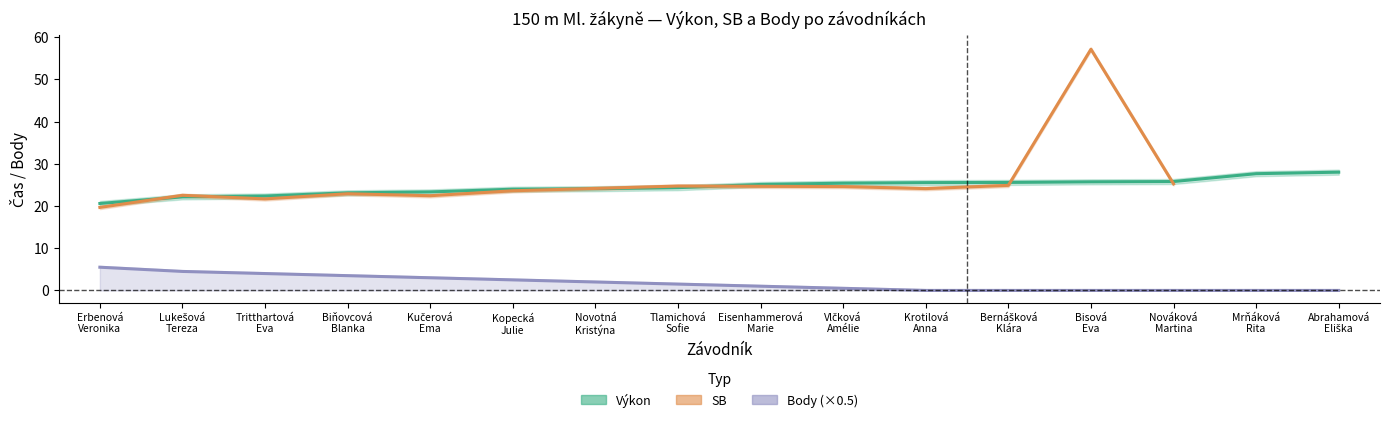

True or false: Body has a value of 2.5 at Kopecká
Julie.

True